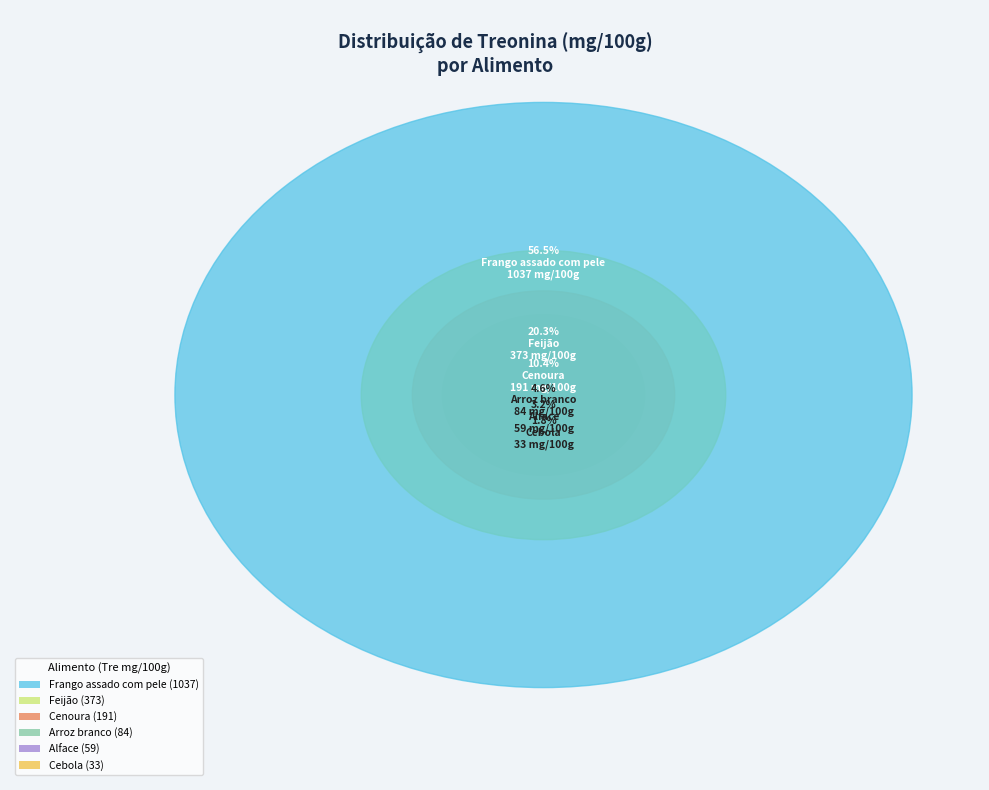

To the nearest percent, what is the combined percentage of Cebola and Cenoura?

12%